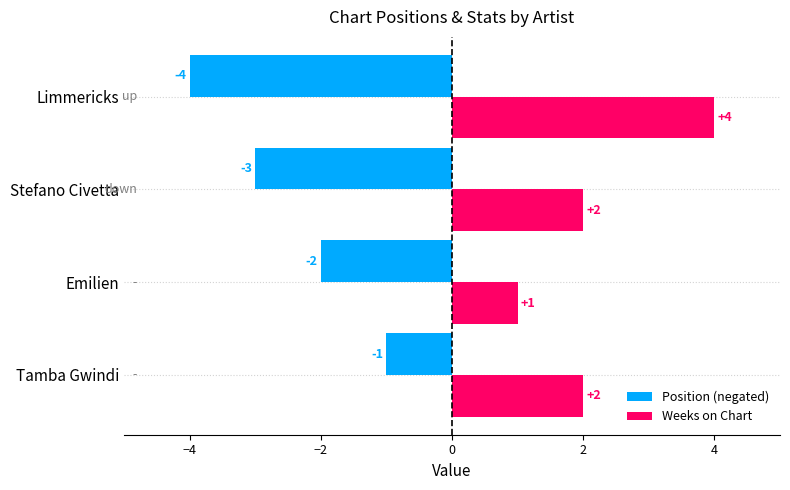

What is the smallest value displayed?

-4